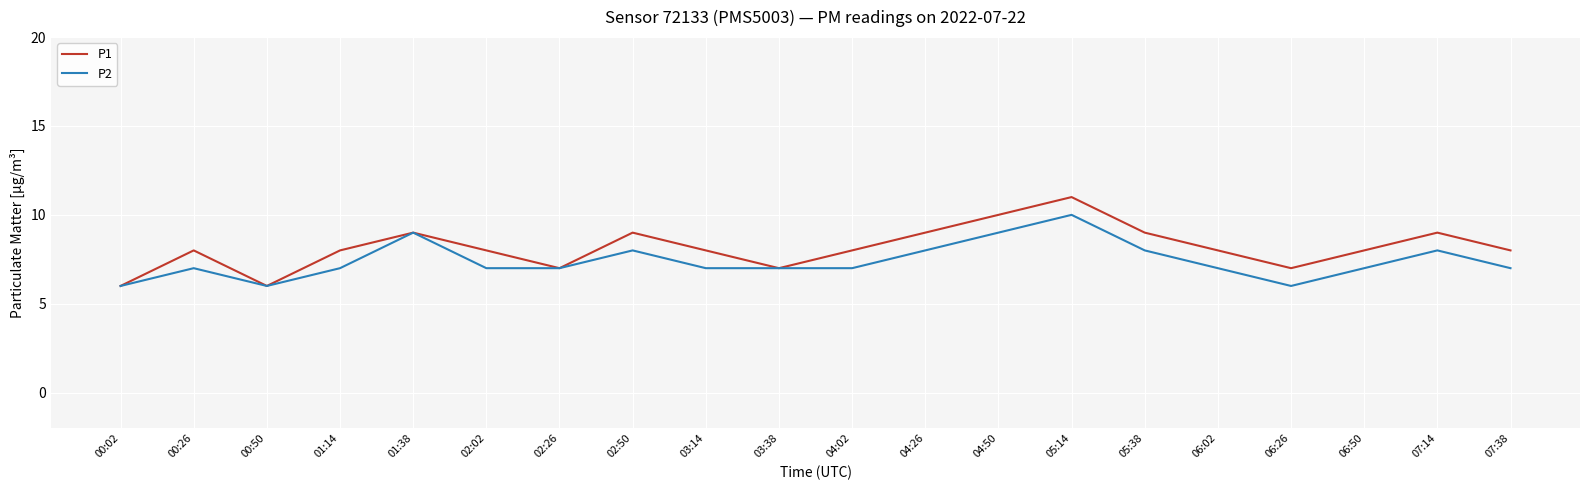

At which category does P2 reach its first local valley?

00:50